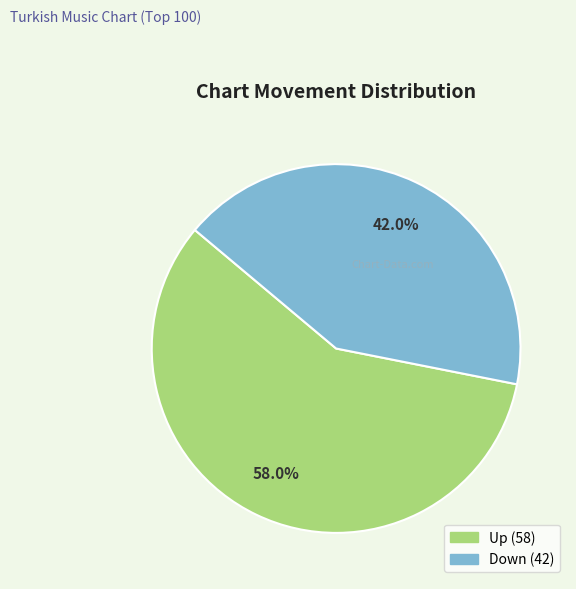

Does any single category account for the majority?

Yes